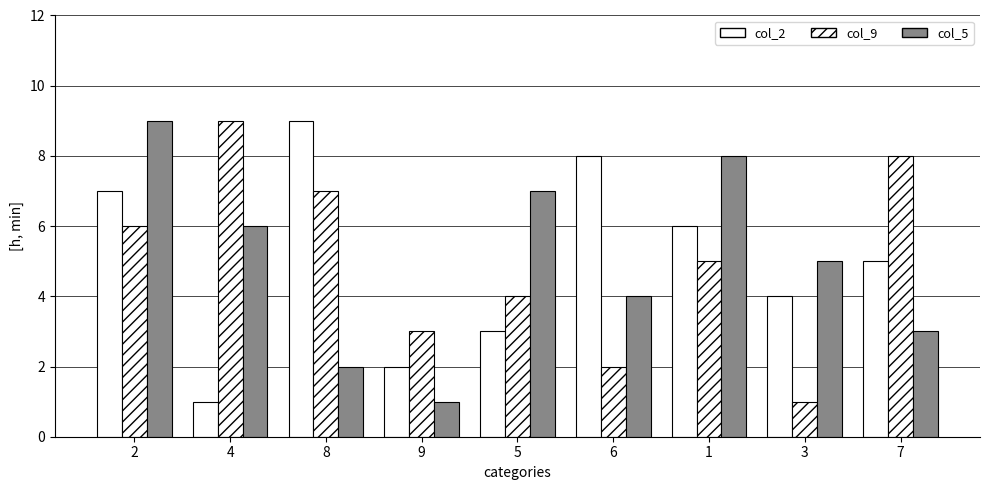

How many data points in col_5 are less than 5?

4